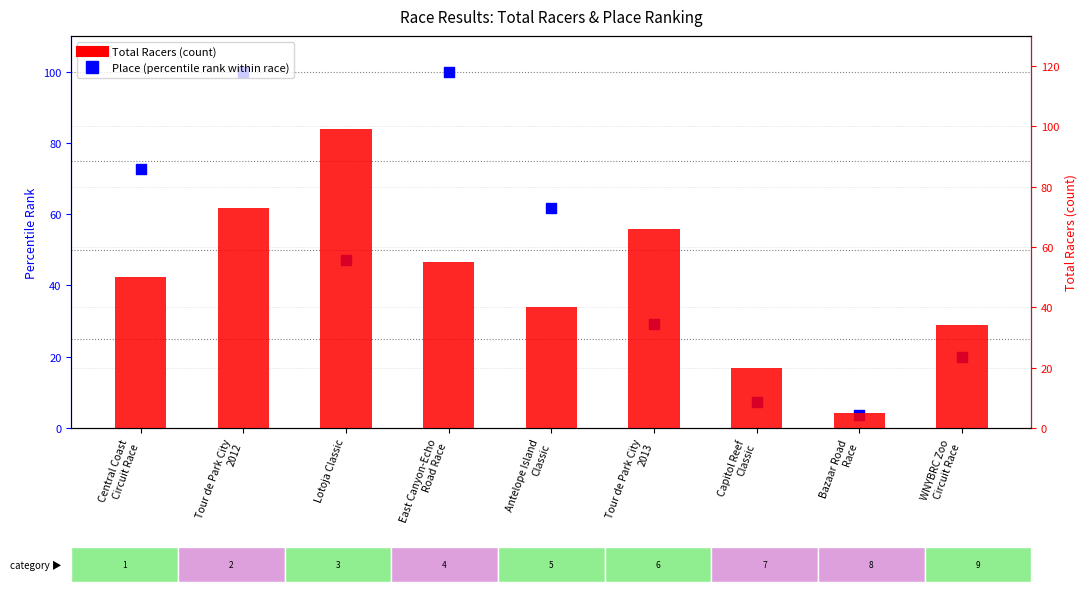

Is the value of Total Racers (count) at East Canyon-Echo
Road Race greater than the value of Place (percentile rank within race) at Tour de Park City
2012?

No